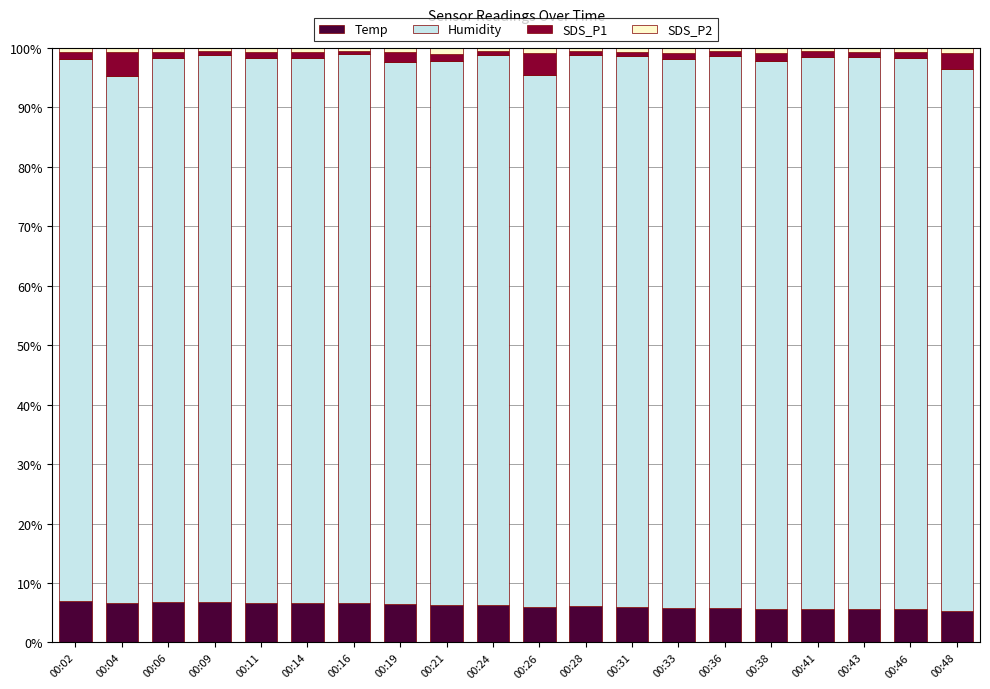

What is the maximum value for Temp?

6.9